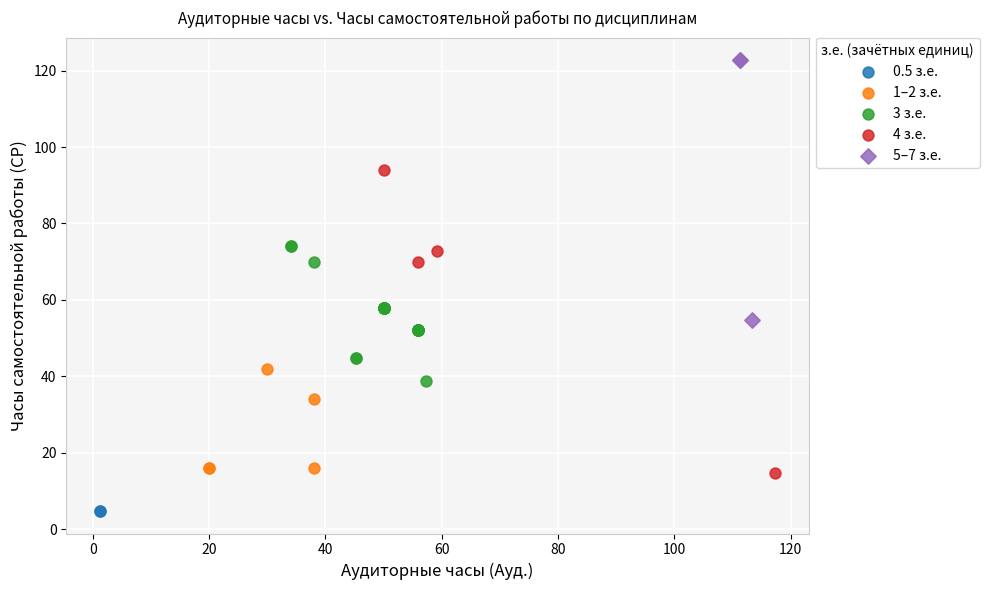

What are all the series names shown in the legend?

0.5 з.е., 1–2 з.е., 3 з.е., 4 з.е., 5–7 з.е.